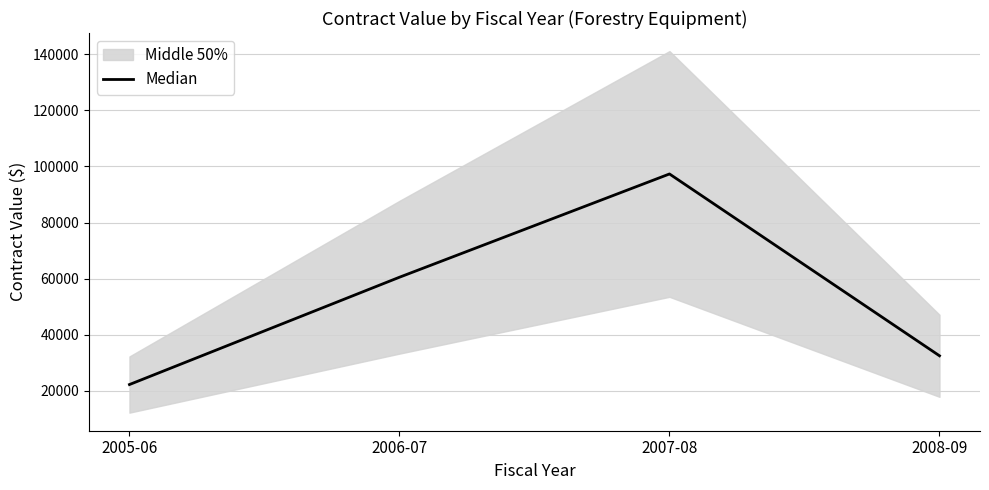

List the labels in order of value, smallest first.

2005-06, 2008-09, 2006-07, 2007-08